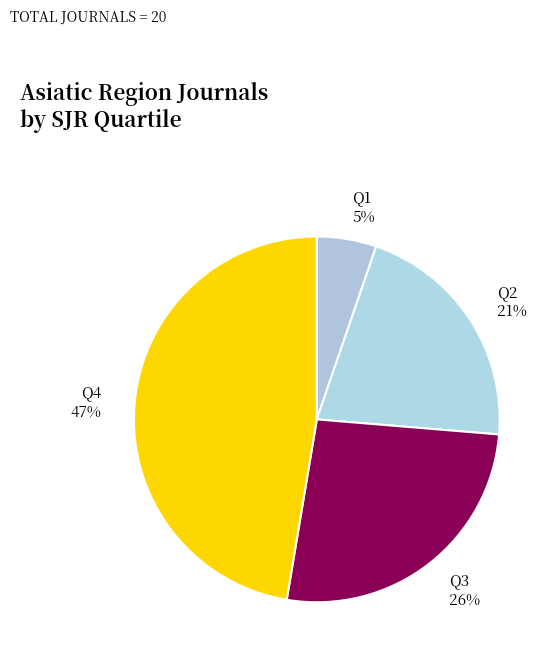

To the nearest percent, what is the average slice percentage?

25%